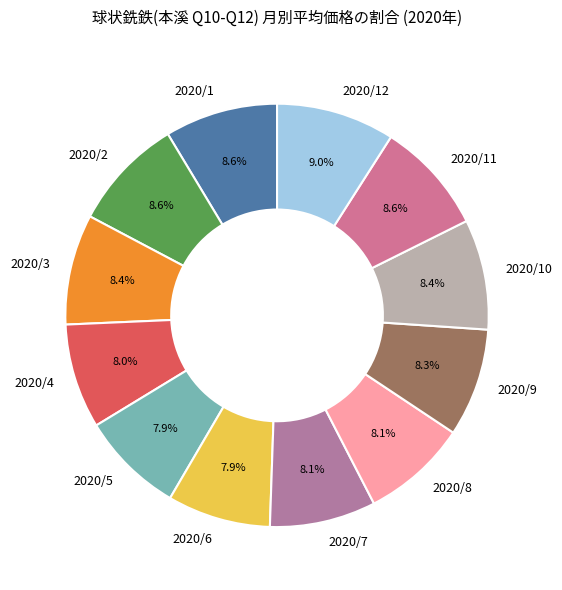

Does 2020/1 account for over 50% of the chart?

No